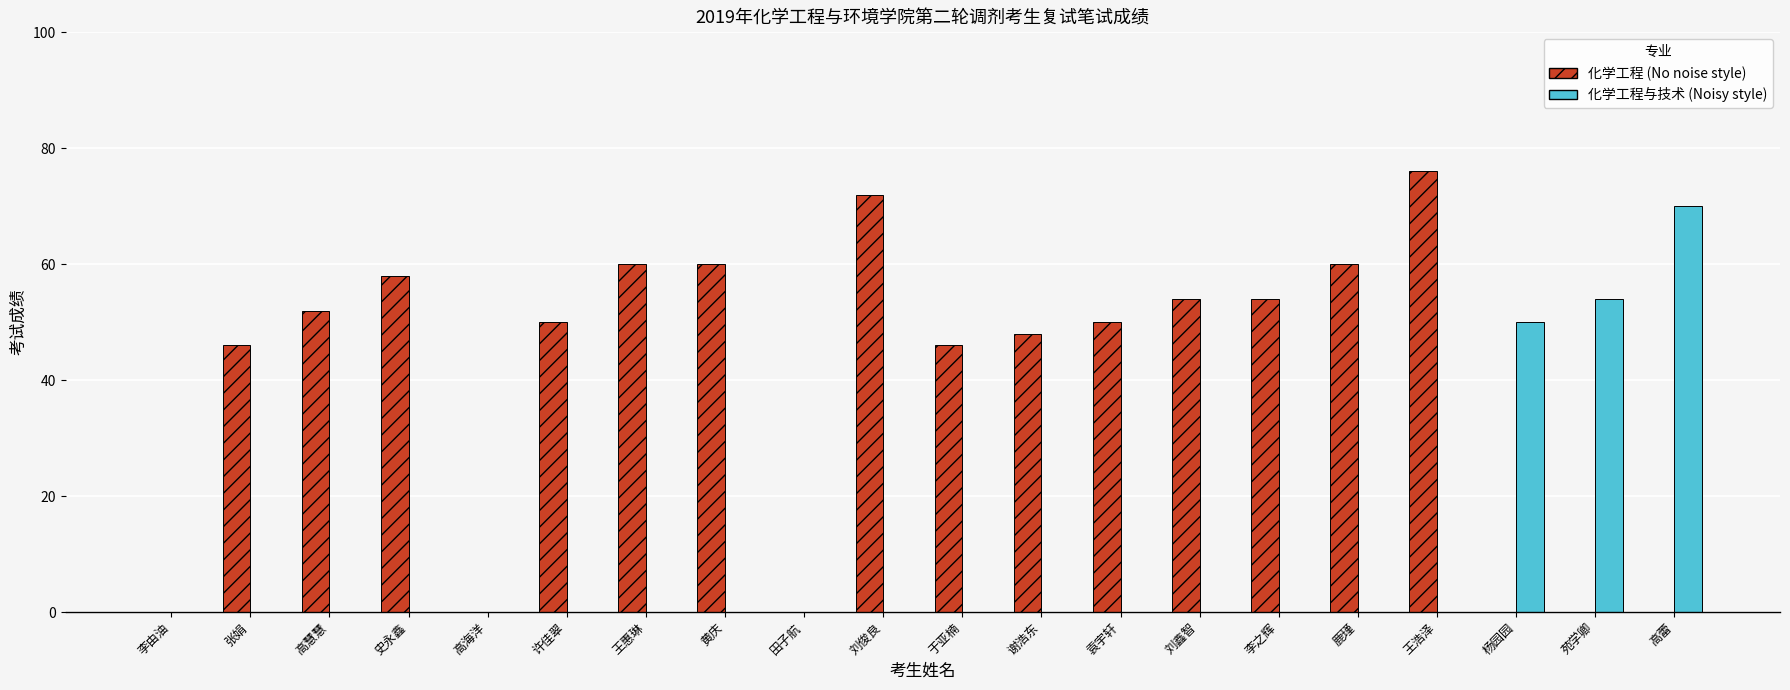

Which category has the highest value across all series?

王浩泽